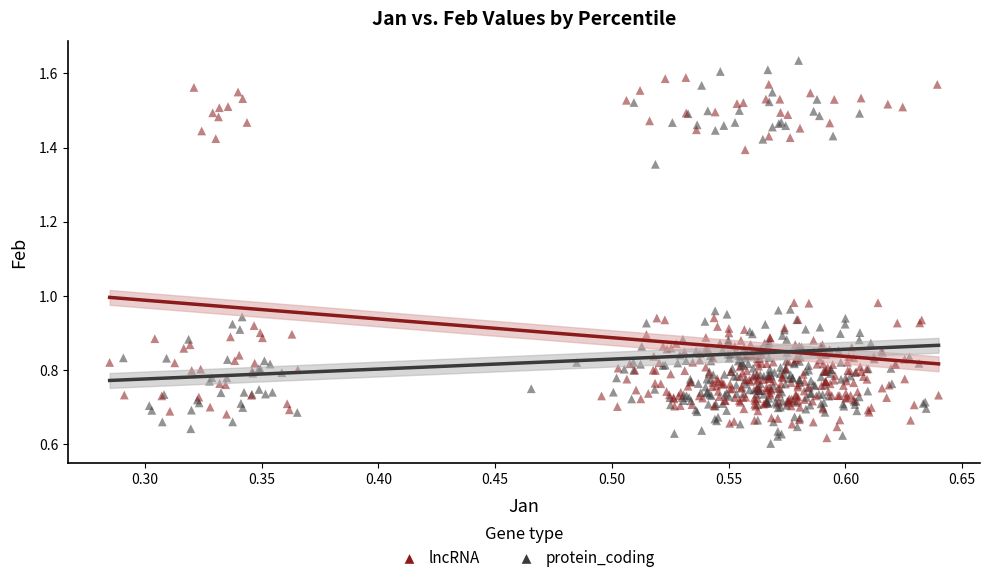

Which series contains the lowest Y value?

protein_coding